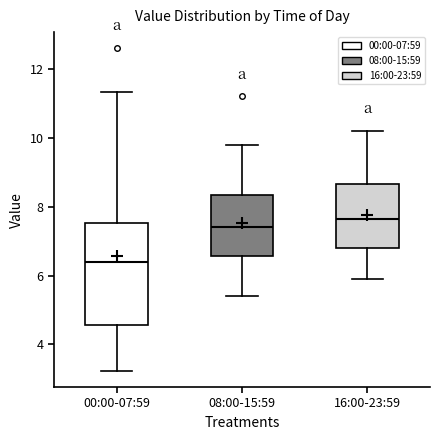

Reading left to right, read every box against the y-axis: the position of its median line, the range the box covers, and the ends of its whiskers. The values are not printed on the chart, so give them approximately, as read against the axis.

00:00-07:59: median 6.4, box 4.6 to 7.6, whiskers 3.2 to 11.4
08:00-15:59: median 7.4, box 6.6 to 8.4, whiskers 5.4 to 9.8
16:00-23:59: median 7.6, box 6.8 to 8.6, whiskers 6.0 to 10.2